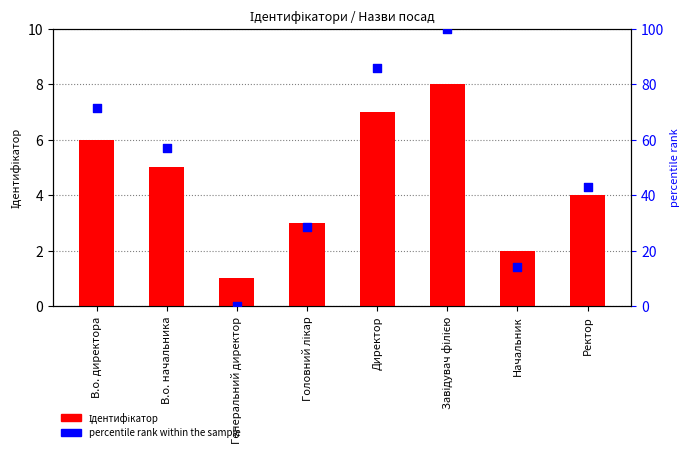

What are all the series names shown in the legend?

Ідентифікатор, percentile rank within the sample